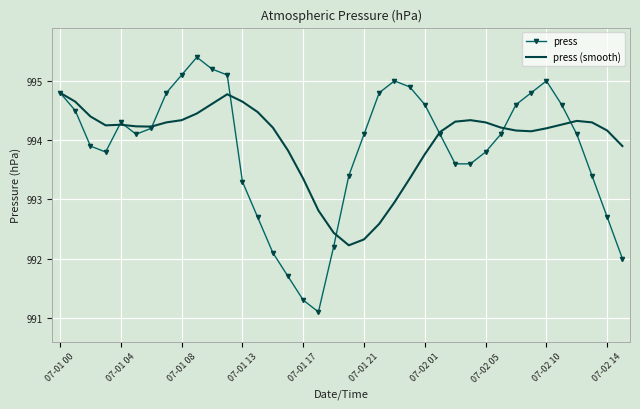

Rank the series by their maximum value, from lowest to highest.

press (smooth), press